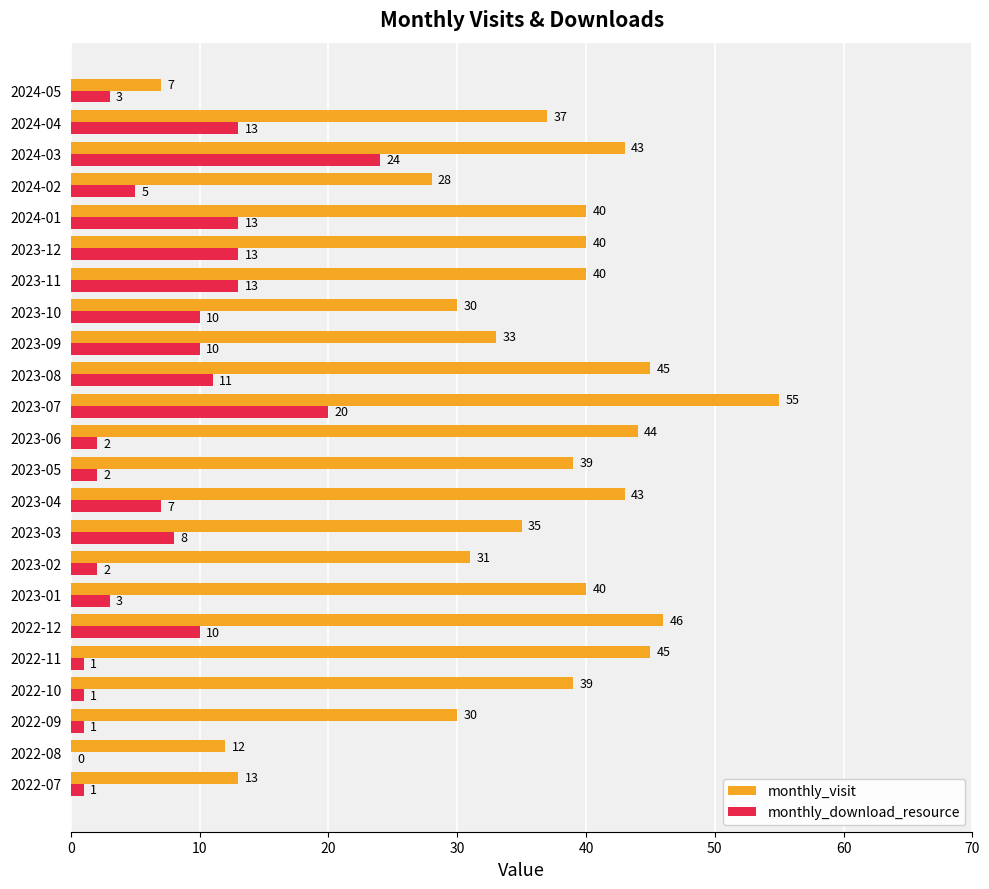

Where is monthly_visit nearest to the value 31?

2023-02